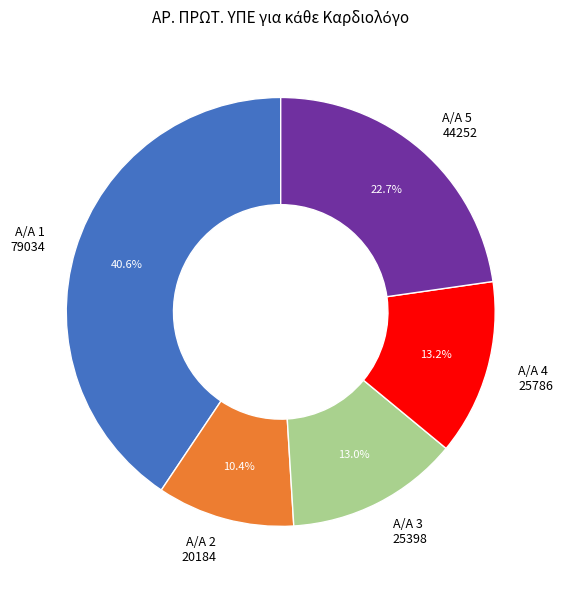

What is the largest slice in the pie chart?

Α/Α 1 79034